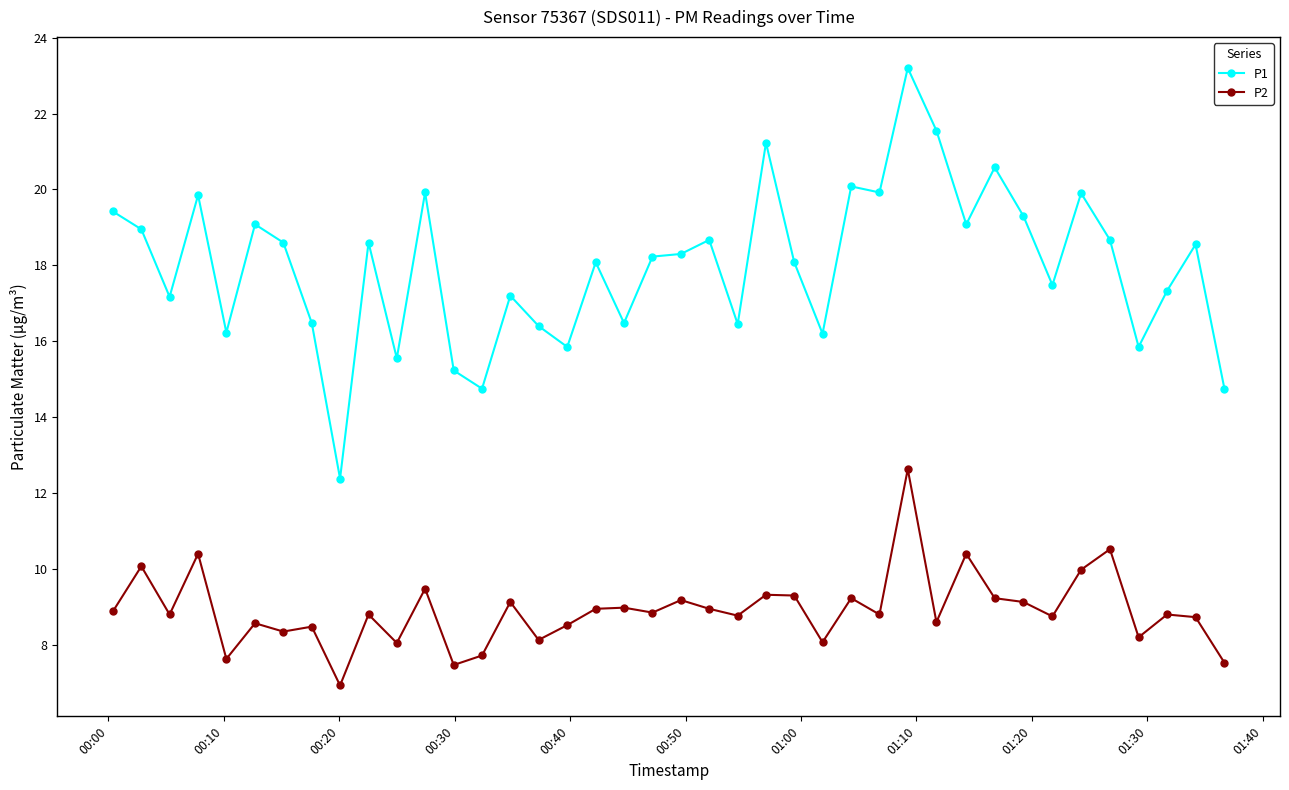

True or false: P2 has more than 0 interior local peaks.

True